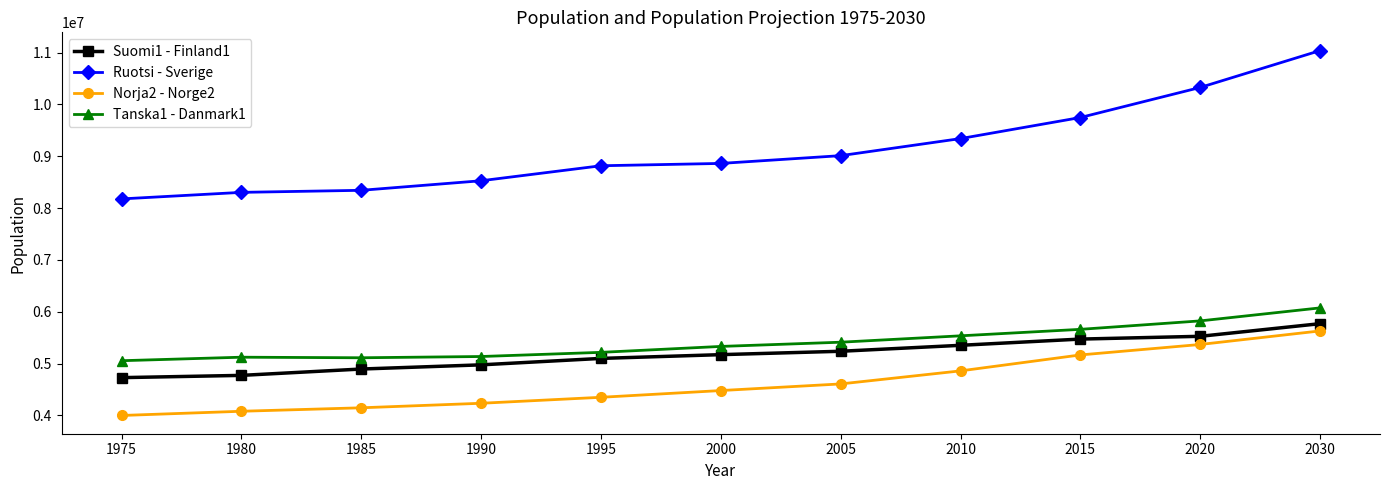

True or false: Tanska1 - Danmark1 has more than 2 points higher than both neighbors.

False